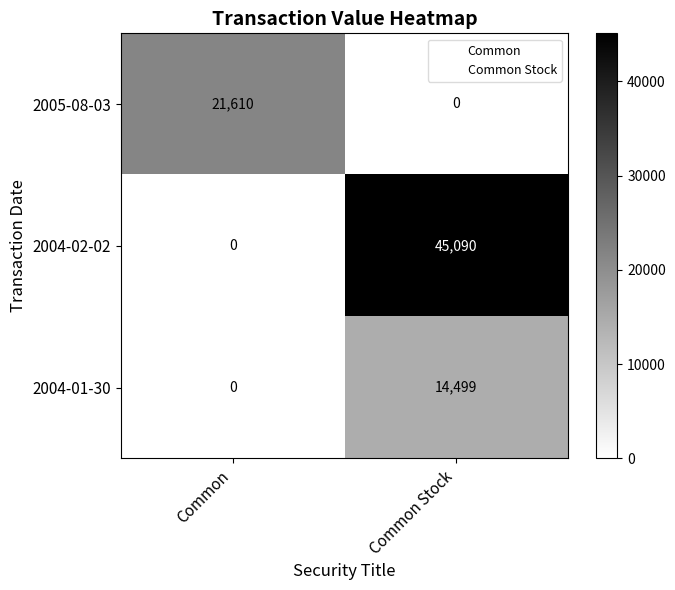

Reading left to right, transcribe all the data shown in this chart.

2005-08-03: Common=21610	Common Stock=0
2004-02-02: Common=0	Common Stock=45090
2004-01-30: Common=0	Common Stock=14499